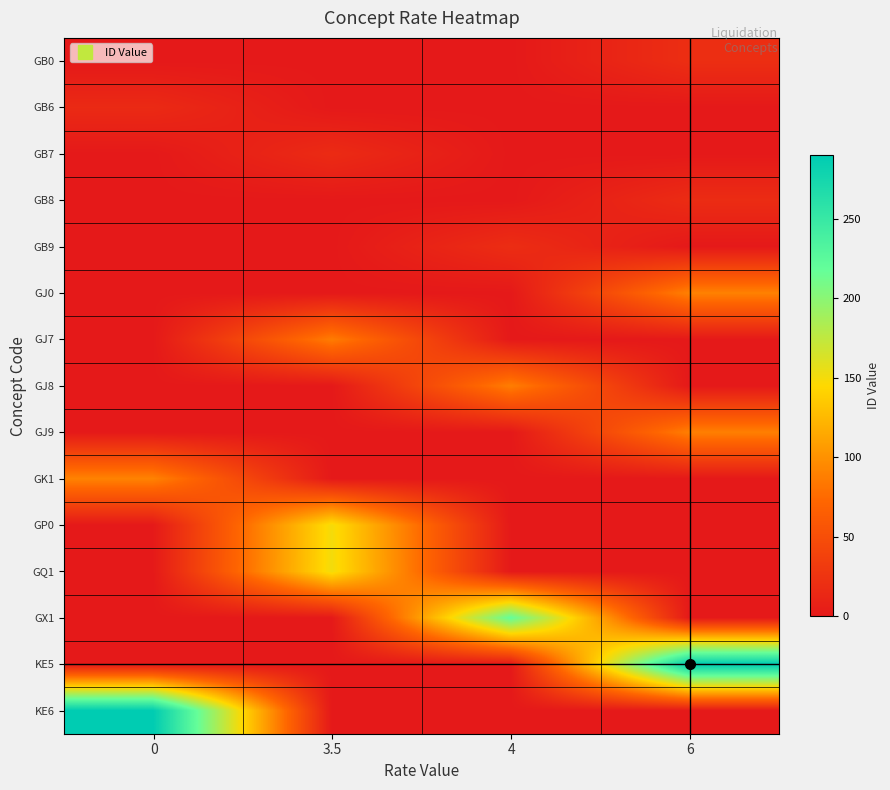

How many series are shown in this chart?

15